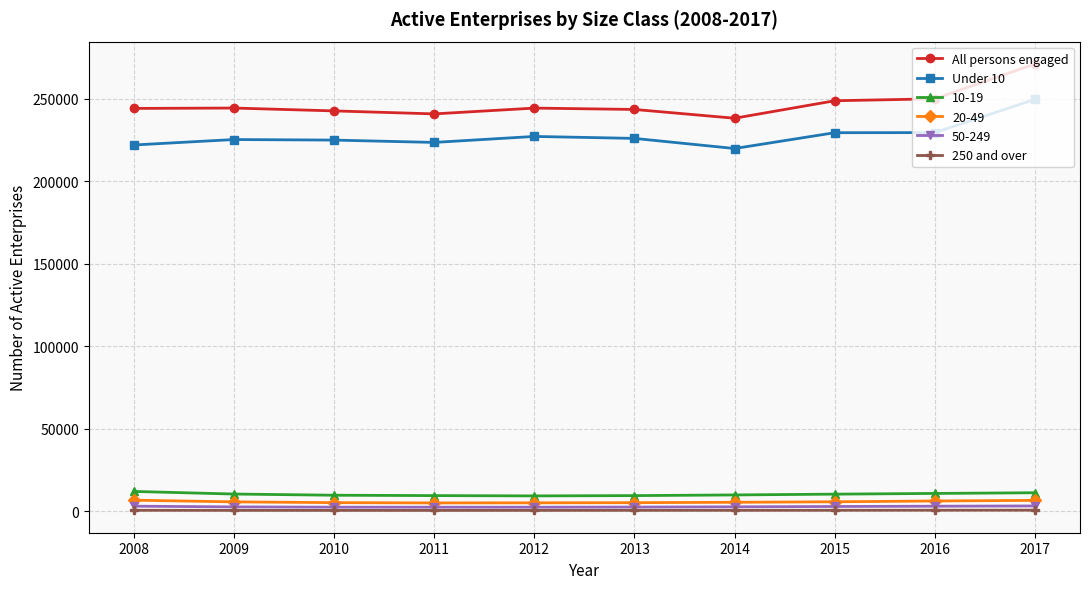

True or false: 250 and over and 10-19 intersect in this chart.

False